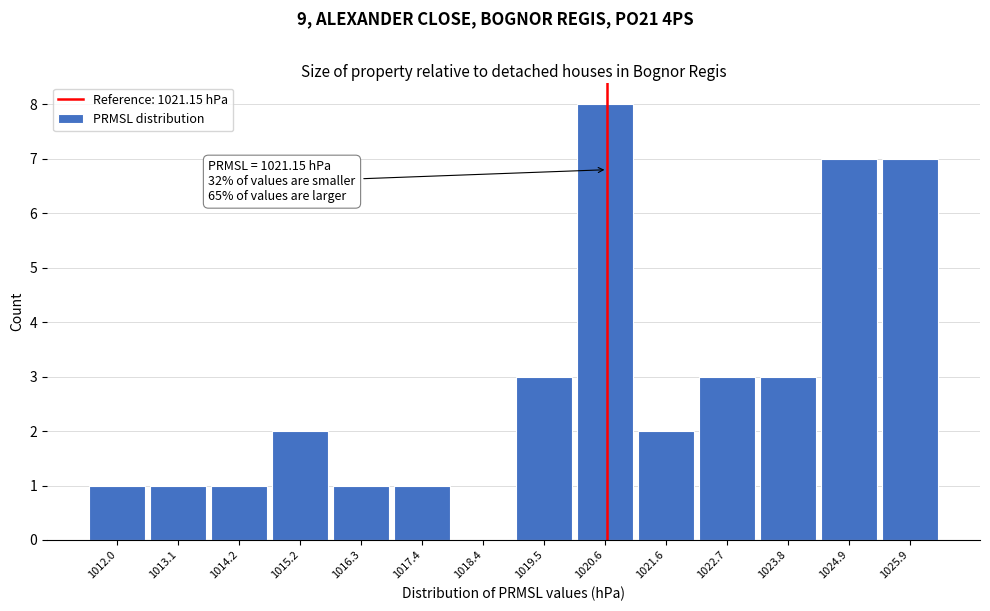

Reading left to right, list all the values displayed in this chart.

1012.0=1	1013.1=1	1014.2=1	1015.2=2	1016.3=1	1017.4=1	1018.4=0	1019.5=3	1020.6=8	1021.6=2	1022.7=3	1023.8=3	1024.9=7	1025.9=7